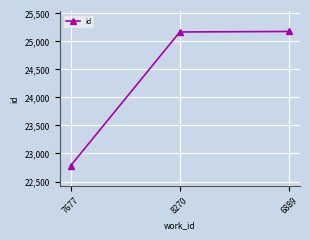

At which category does the chart reach its minimum across all series?

7677